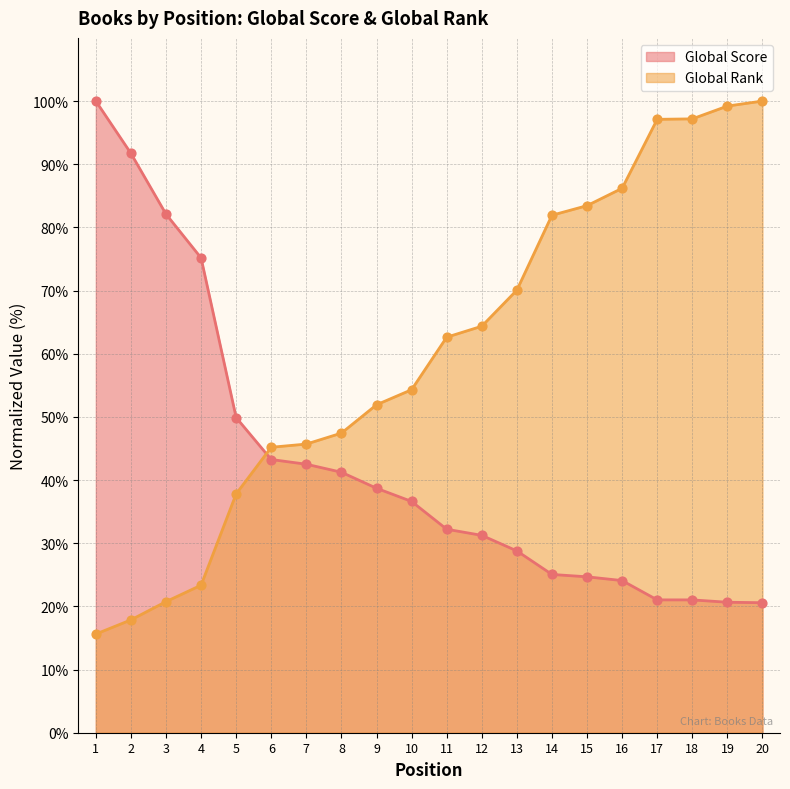

Which series has the largest total across all categories?

Global Rank